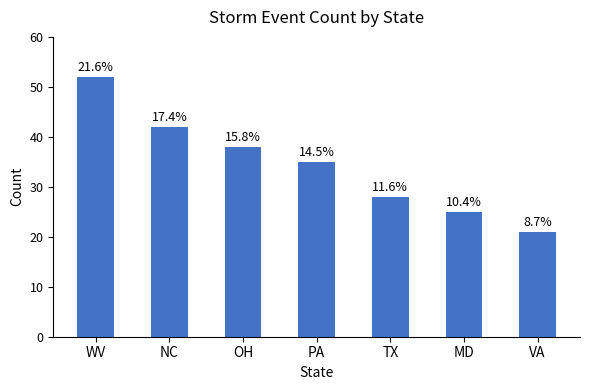

How many bars are there in total?

7